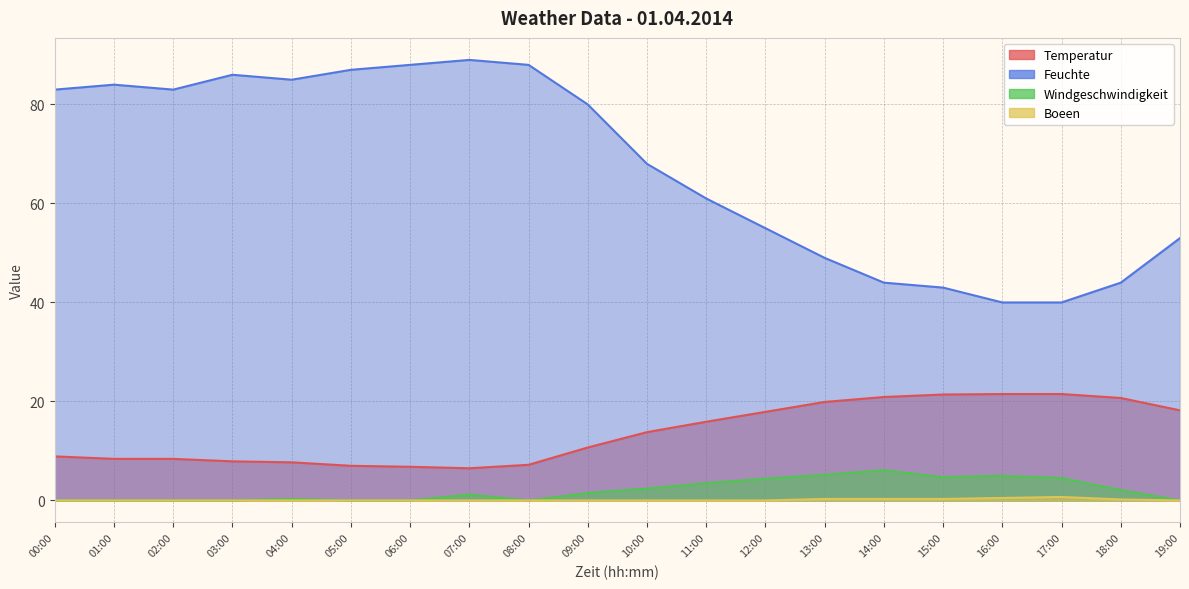

Reading left to right, what are all the values shown in this chart?

Temperatur: 00:00=8.9	01:00=8.4	02:00=8.4	03:00=7.9	04:00=7.7	05:00=7.0	06:00=6.8	07:00=6.5	08:00=7.2	09:00=10.7	10:00=13.8	11:00=15.9	12:00=17.9	13:00=19.9	14:00=20.9	15:00=21.4	16:00=21.5	17:00=21.5	18:00=20.7	19:00=18.2
Feuchte: 00:00=83.0	01:00=84.0	02:00=83.0	03:00=86.0	04:00=85.0	05:00=87.0	06:00=88.0	07:00=89.0	08:00=88.0	09:00=80.0	10:00=68.0	11:00=61.0	12:00=55.0	13:00=49.0	14:00=44.0	15:00=43.0	16:00=40.0	17:00=40.0	18:00=44.0	19:00=53.0
Windgeschwindigkeit: 00:00=0.0	01:00=0.0	02:00=0.0	03:00=0.0	04:00=0.3	05:00=0.0	06:00=0.0	07:00=1.2	08:00=0.0	09:00=1.5	10:00=2.4	11:00=3.5	12:00=4.4	13:00=5.2	14:00=6.1	15:00=4.7	16:00=5.0	17:00=4.5	18:00=2.1	19:00=0.0
Boeen: 00:00=0.0	01:00=0.0	02:00=0.0	03:00=0.0	04:00=0.0	05:00=0.0	06:00=0.0	07:00=0.0	08:00=0.0	09:00=0.0	10:00=0.0	11:00=0.0	12:00=0.0	13:00=0.3	14:00=0.3	15:00=0.3	16:00=0.5	17:00=0.7	18:00=0.2	19:00=0.0